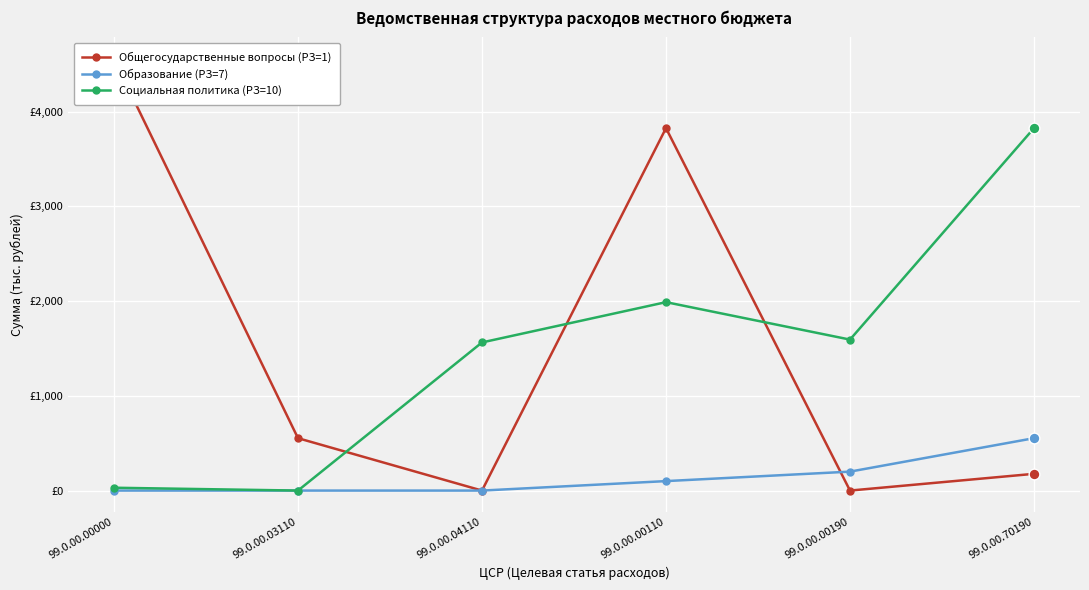

Is the value of Социальная политика (РЗ=10) at 99.0.00.70190 greater than the value of Общегосударственные вопросы (РЗ=1) at 99.0.00.70190?

Yes